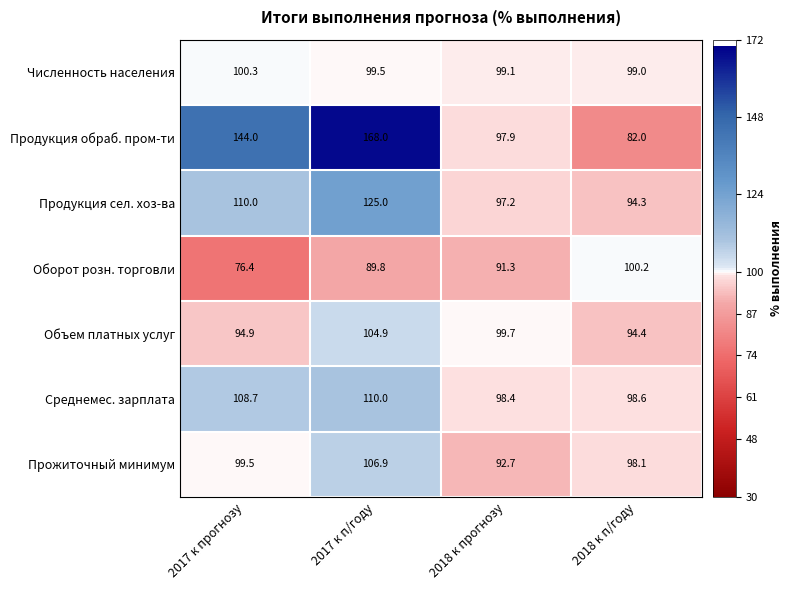

How many data points in Прожиточный минимум are less than 99?

2